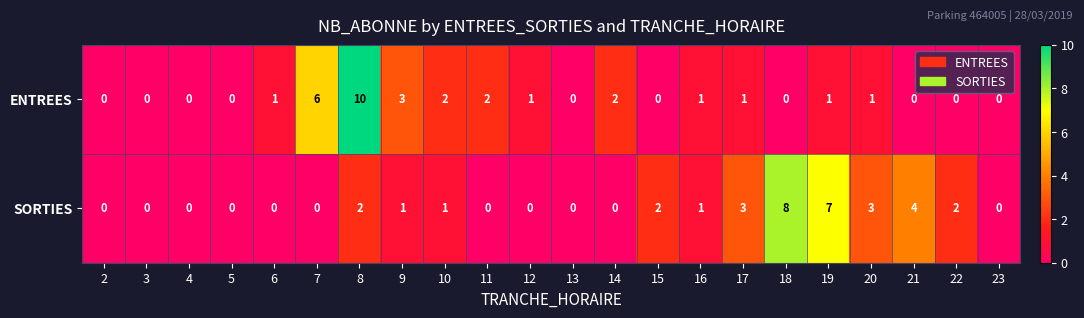

Is it true that SORTIES equals 5 at 20?

False